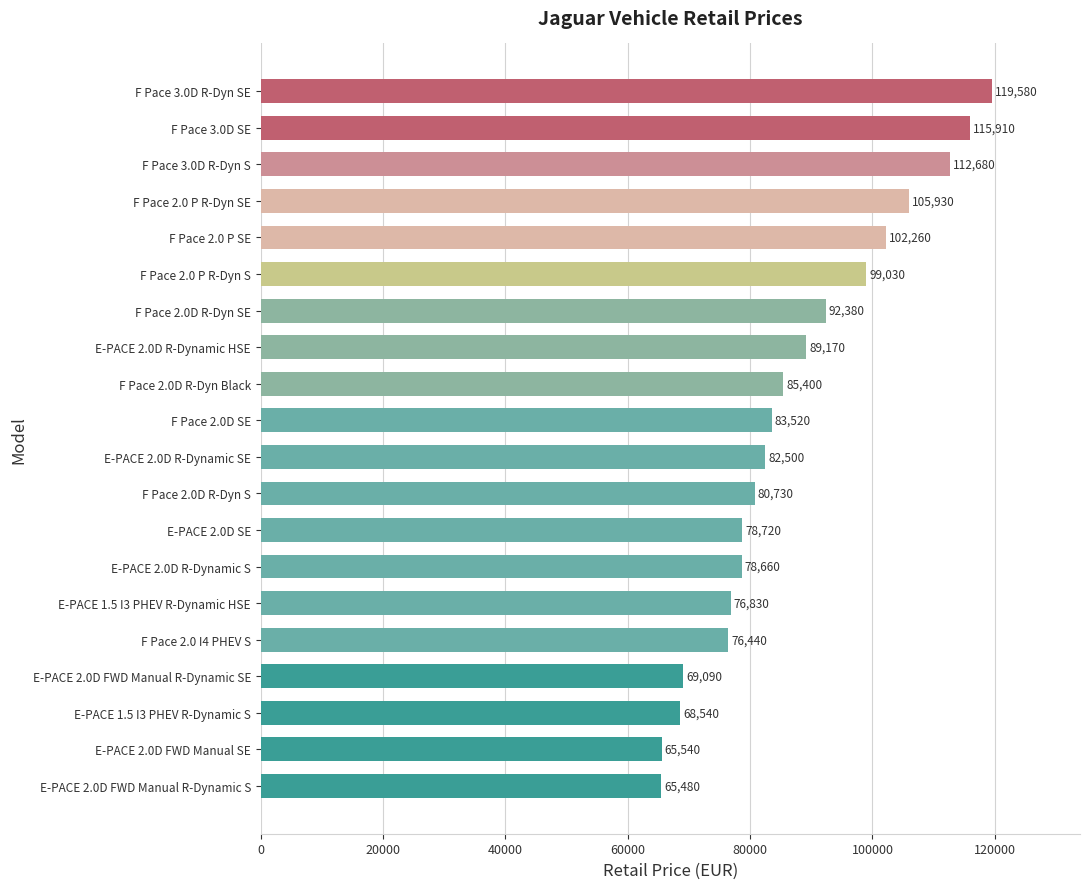

What is the sum of the values at F Pace 2.0 P R-Dyn SE and F Pace 3.0D R-Dyn S?

218610